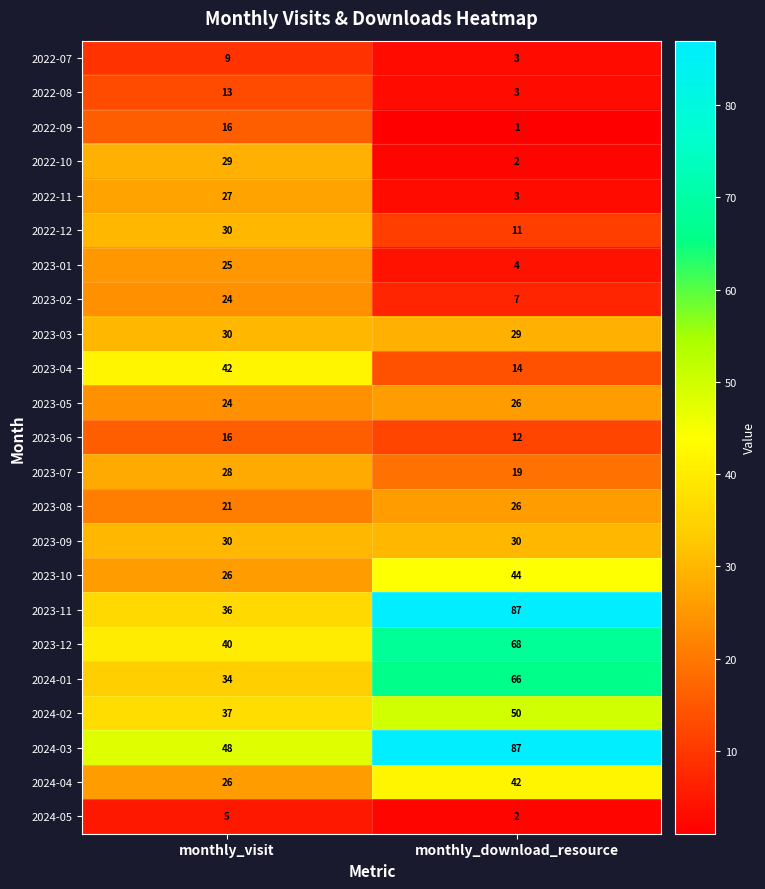

What is the sum of all 2023-12 values?

108